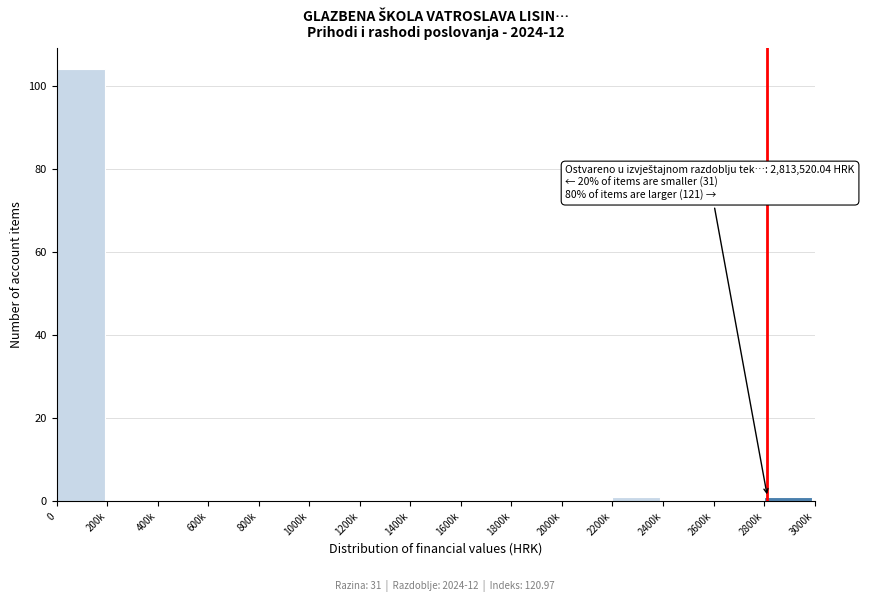

Reading left to right, list all the values displayed in this chart.

0=104	200k=0	400k=0	600k=0	800k=0	1000k=0	1200k=0	1400k=0	1600k=0	1800k=0	2000k=0	2200k=1	2400k=0	2600k=0	2800k=1